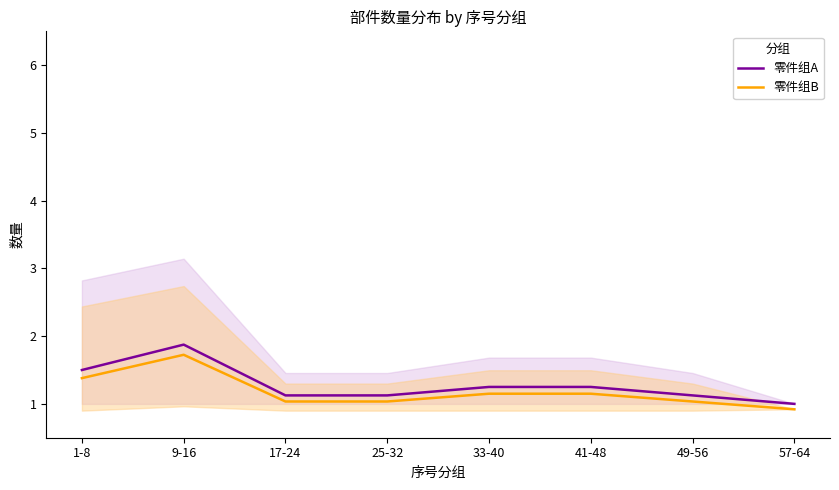

Rank the categories by 零件组B value from lowest to highest.

57-64, 17-24, 25-32, 49-56, 33-40, 41-48, 1-8, 9-16